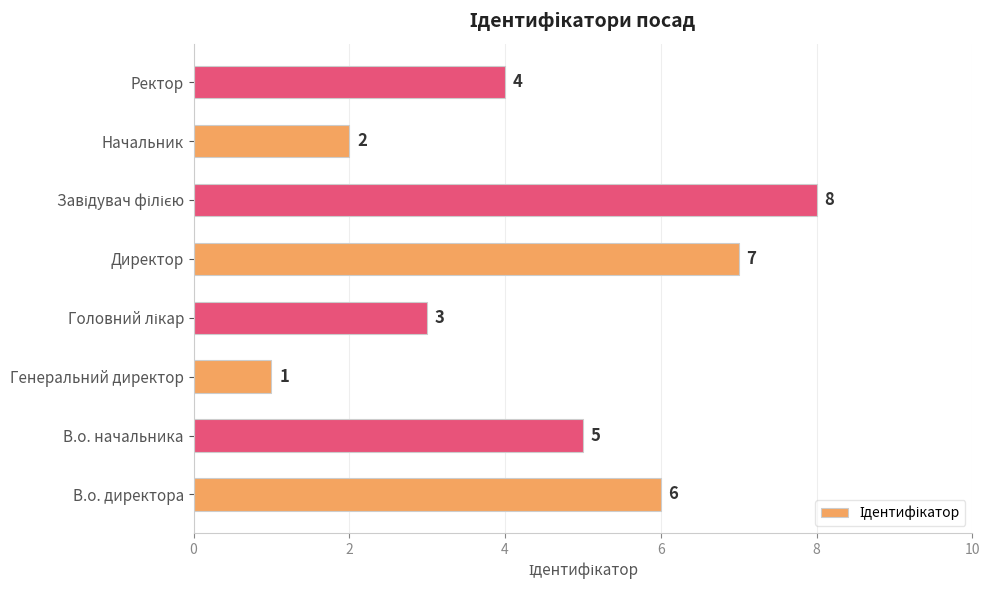

The chart shows a value of 2 at Начальник. True or false?

True